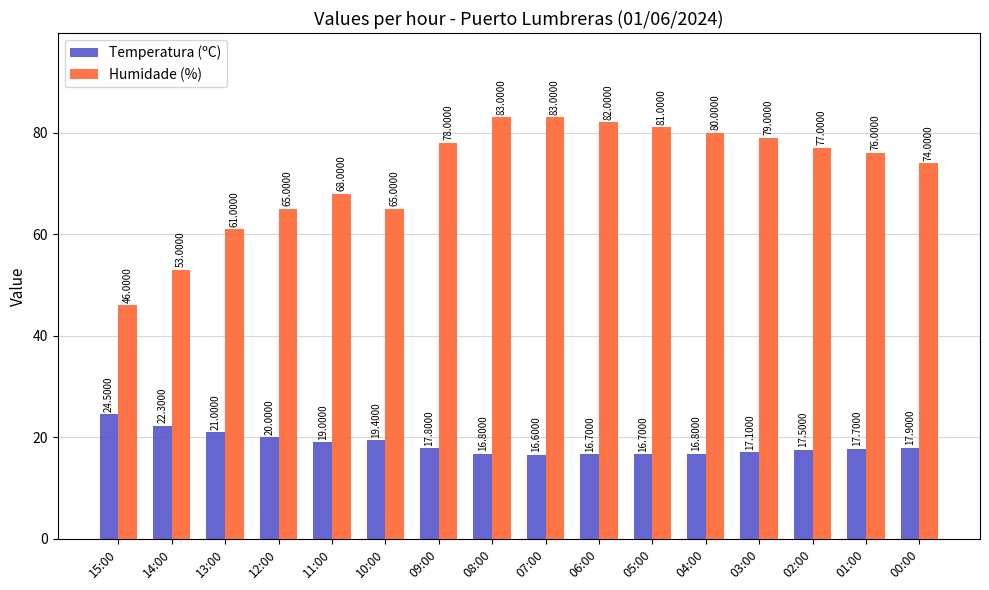

The value of Temperatura (ºC) at 01:00 is 17.7. True or false?

True